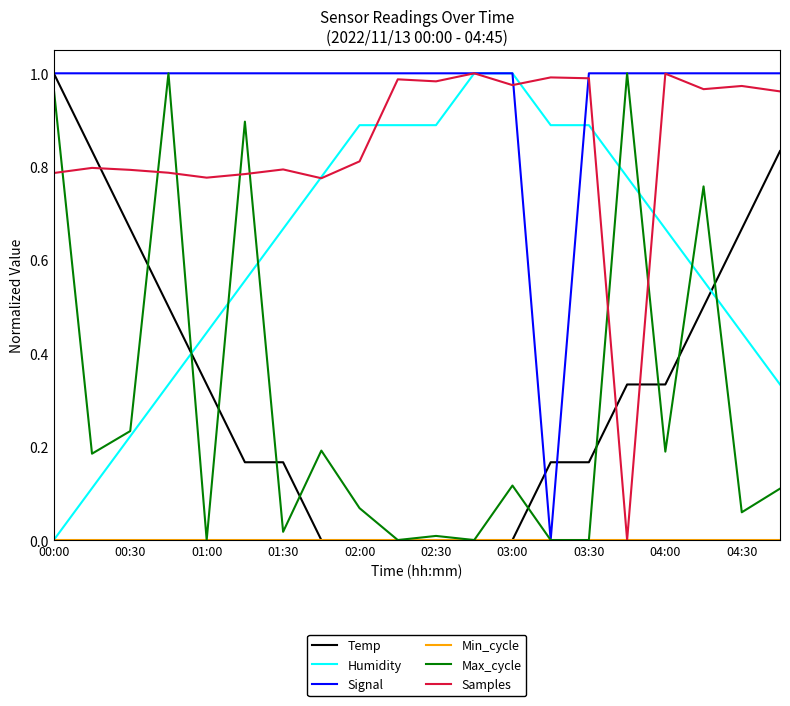

Which series ends up on top after the final intersection of Humidity and Temp?

Temp